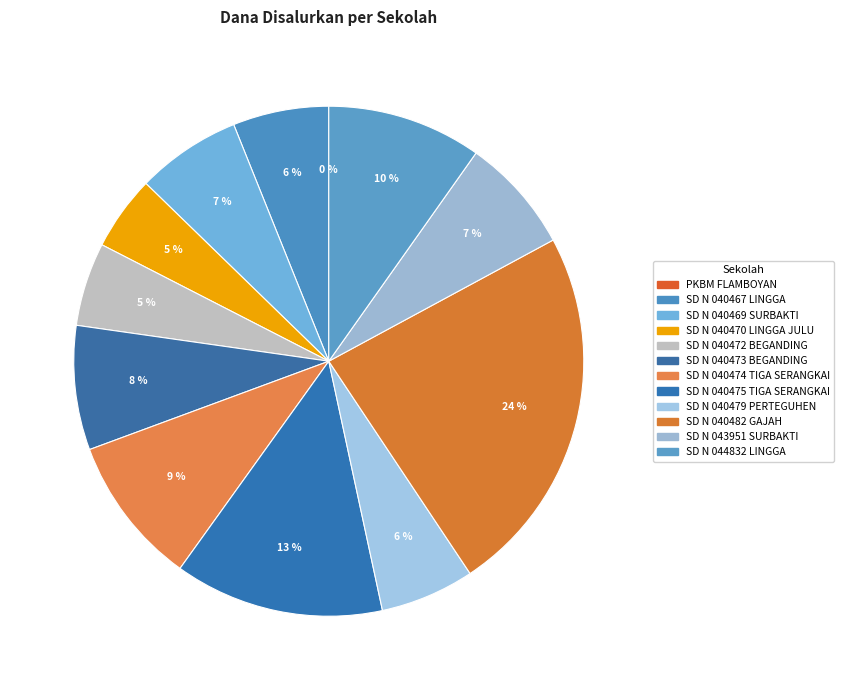

Is it true that SD NEGERI 040470 LINGGA JULU is 5% of the pie?

True